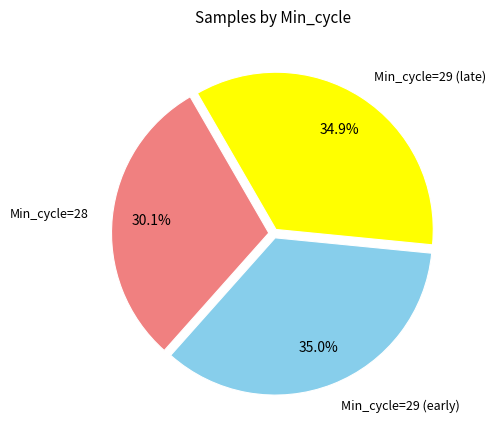

Which slice is the smallest?

Min_cycle=28